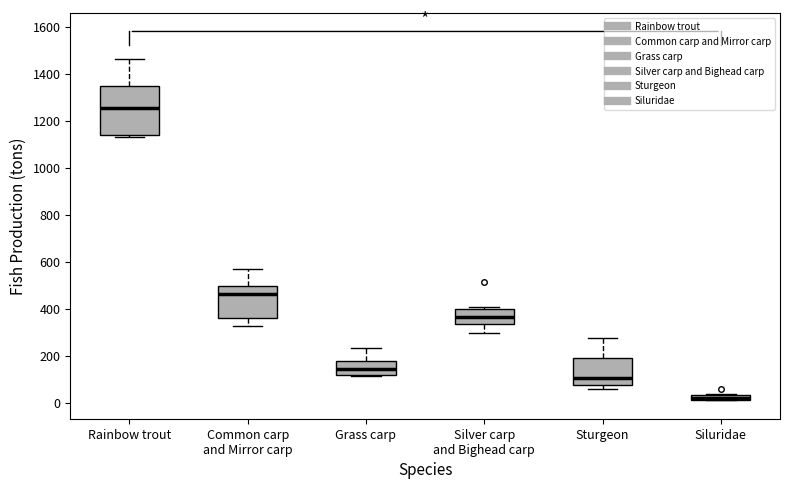

Which box's median line is the highest?

Rainbow trout